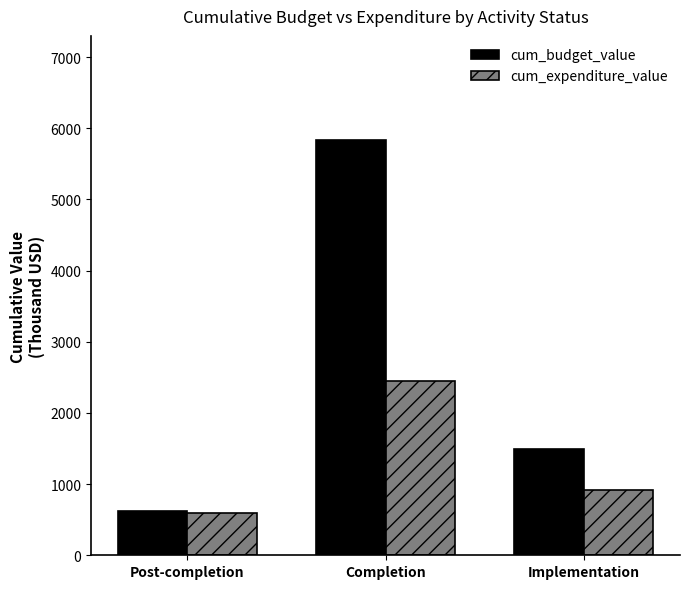

Which category has the lowest value in the cum_budget_value series?

Post-completion